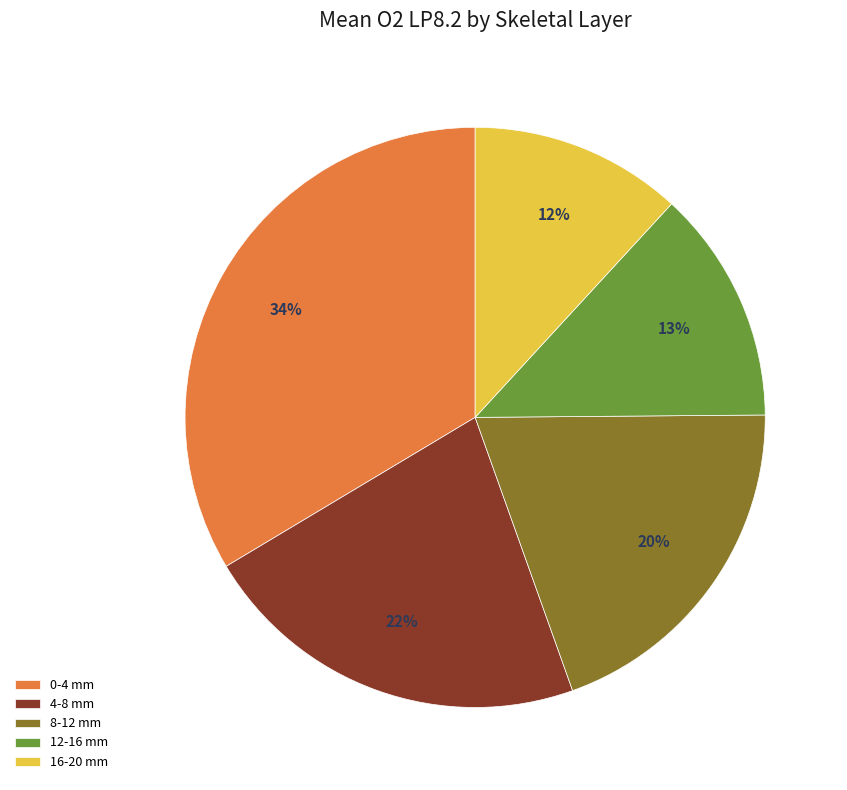

What is the largest slice in the pie chart?

0-4